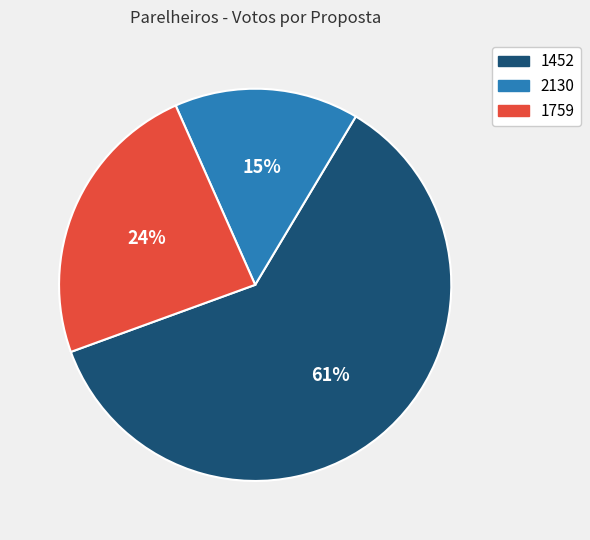

Count the number of slices in the pie.

3